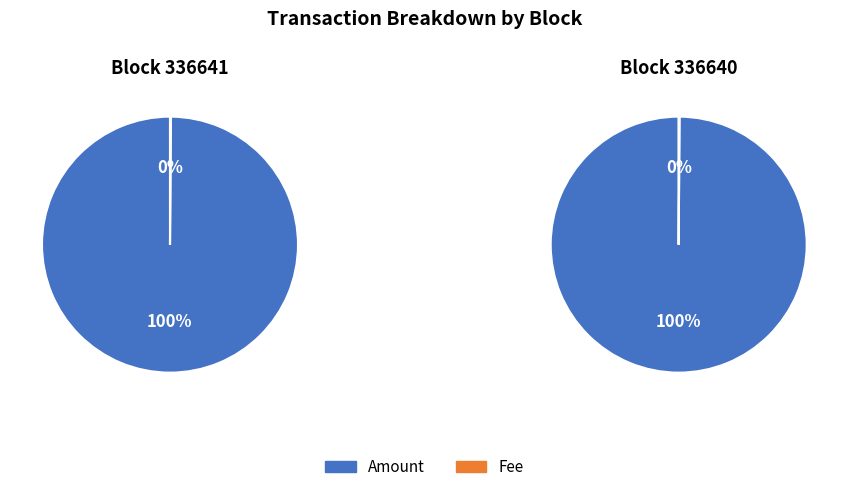

True or false: Amount accounts for 100% of the total.

True